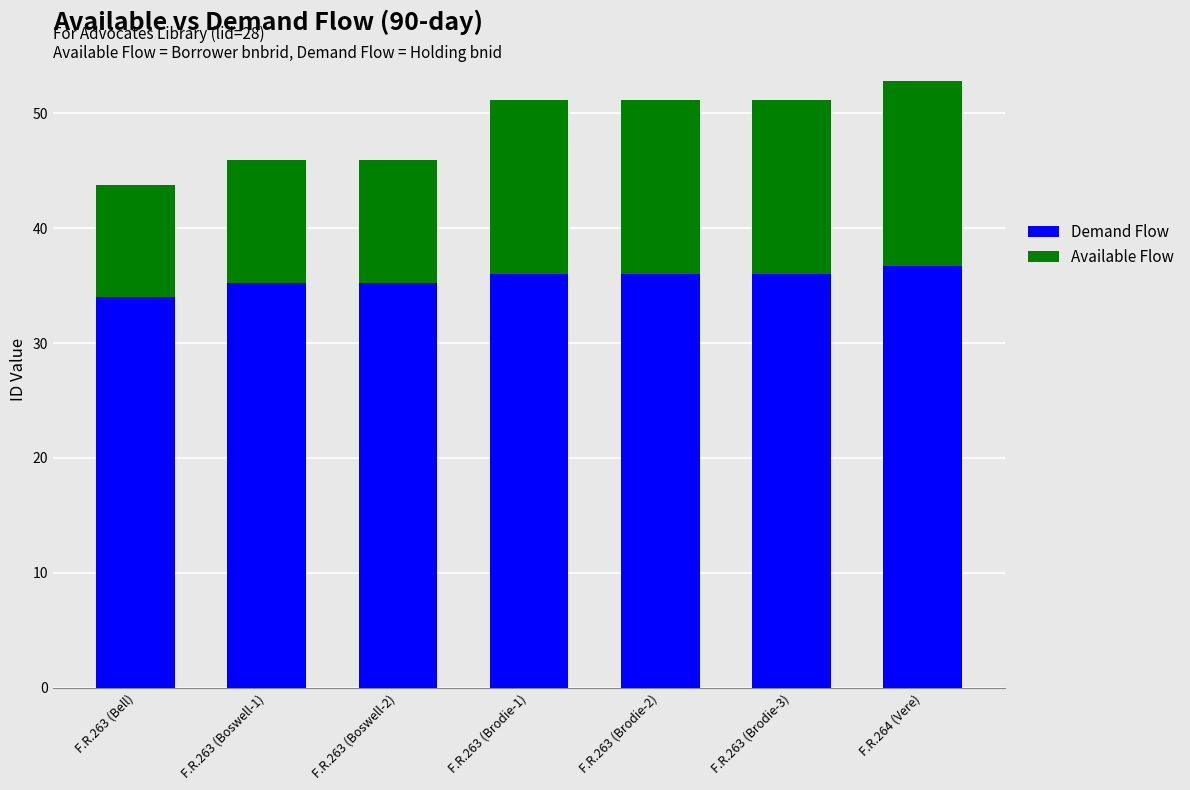

What is the total value across all series at F.R.263 (Boswell-1)?

45.9